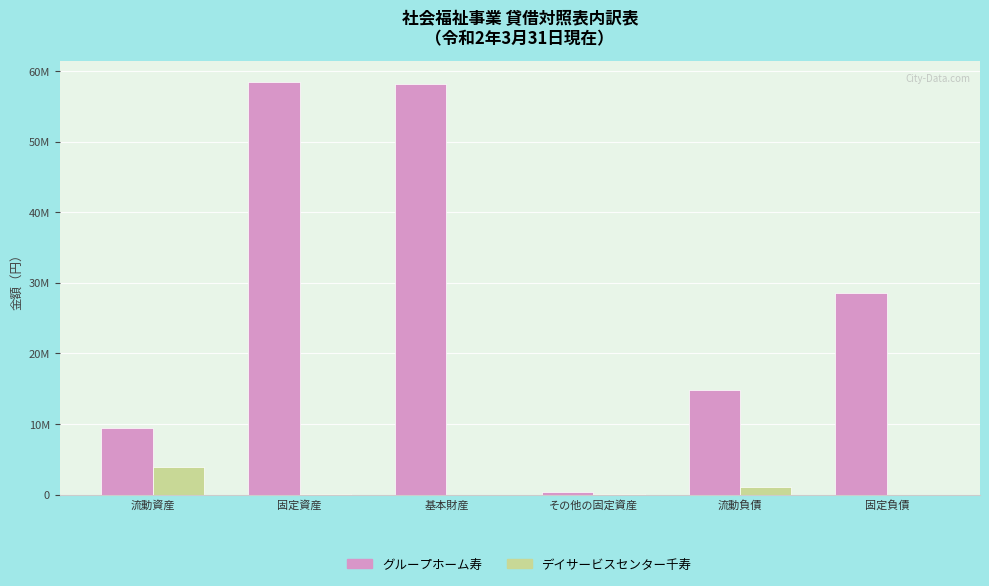

At how many categories does at least one series exceed 51202282?

2